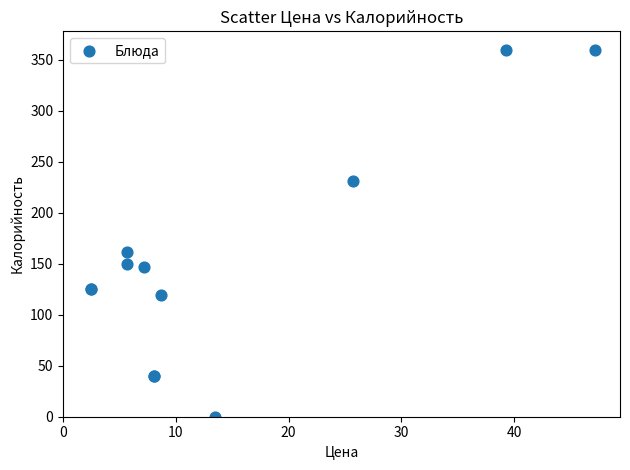

What Y value in the scatter plot is closest to 180?

162